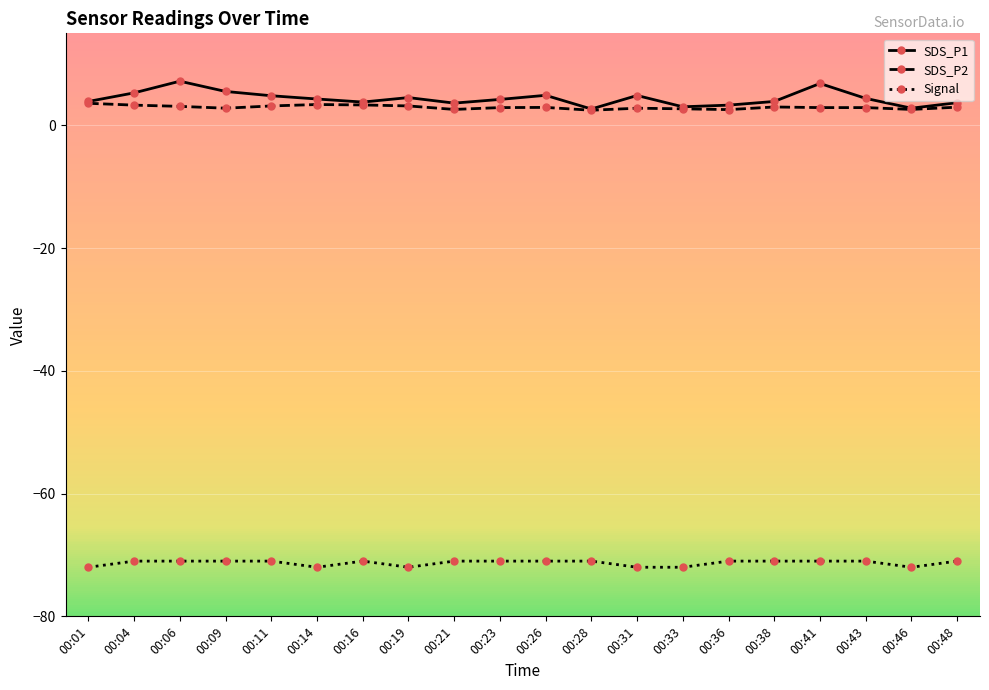

In SDS_P1, how many points are lower than both neighbors (excluding endpoints)?

5